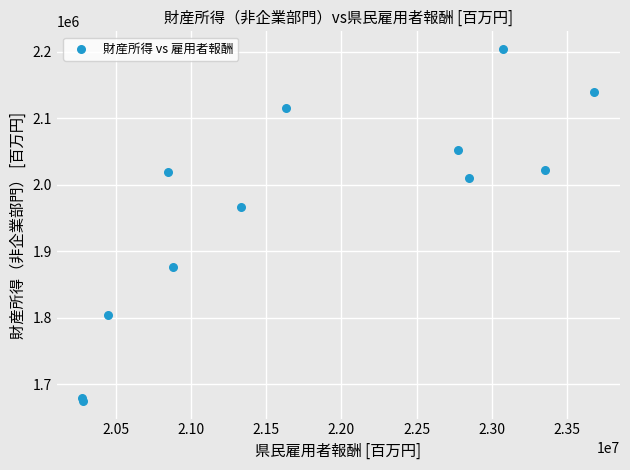

What Y value in the scatter plot is closest to 1939639?

1967344